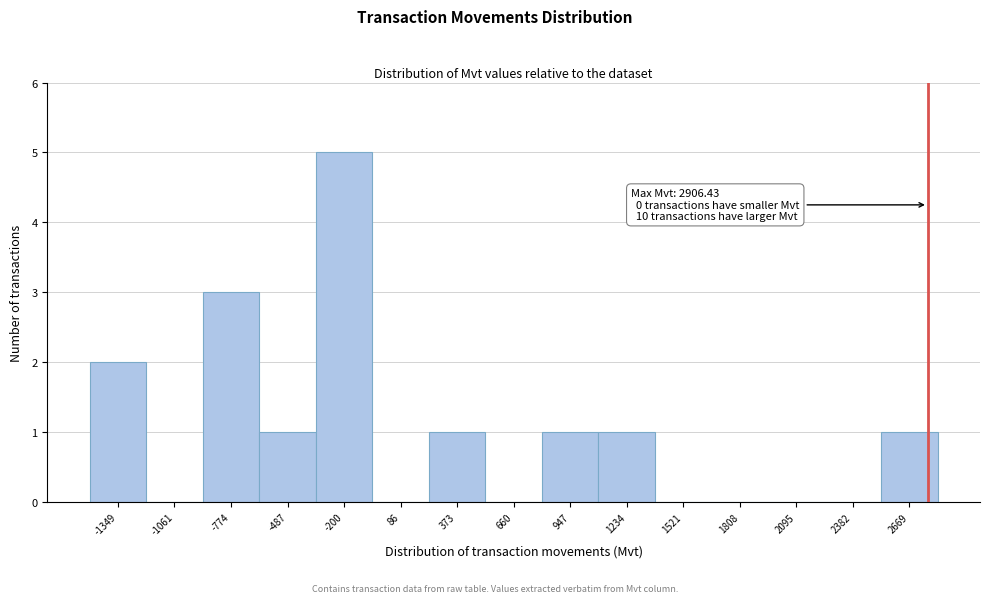

Reading left to right, what are all the values shown in this chart?

-1349=2	-1061=0	-774=3	-487=1	-200=5	86=0	373=1	660=0	947=1	1234=1	1521=0	1808=0	2095=0	2382=0	2669=1